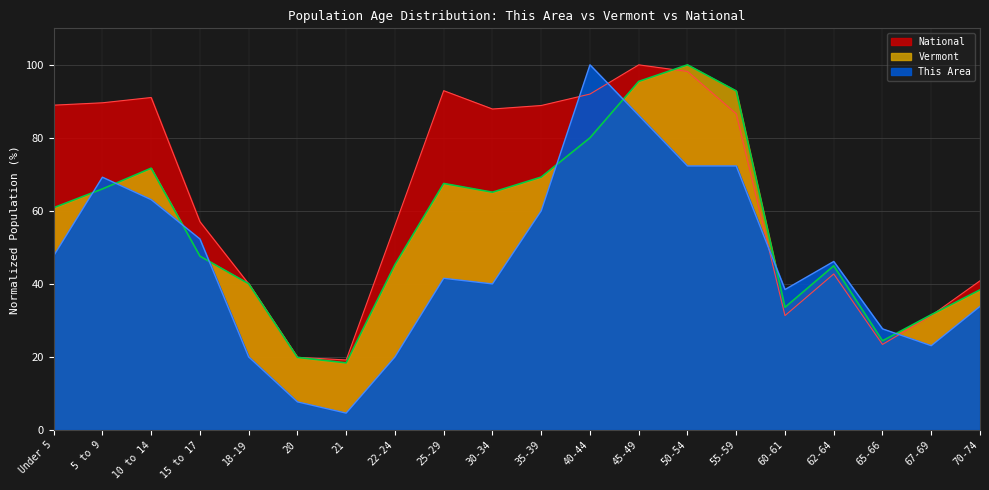

What is the maximum value for This Area?

100.0